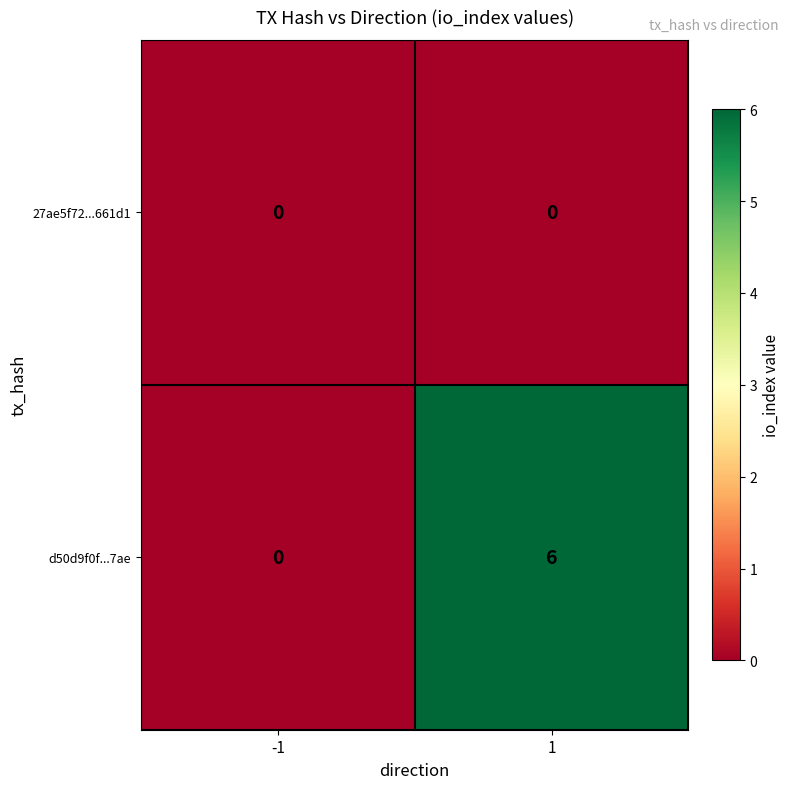

The value of d50d9f0f...7ae at 1 is 10. True or false?

False